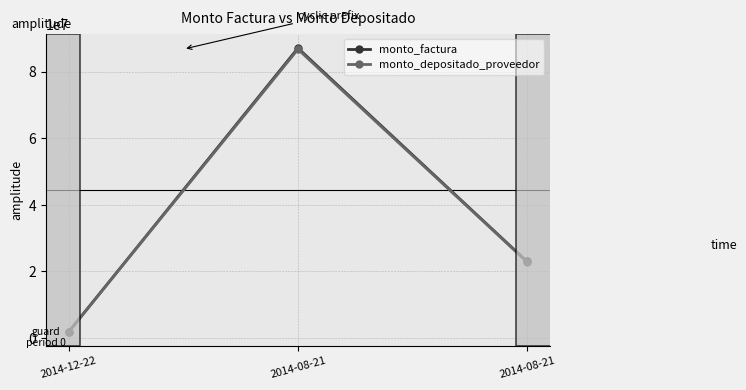

Reading left to right, what are all the values shown in this chart?

monto_factura: 2014-12-22=1976084	2014-08-21=87023916	2014-08-21=23000000
monto_depositado_proveedor: 2014-12-22=1968180	2014-08-21=86675820	2014-08-21=22908000